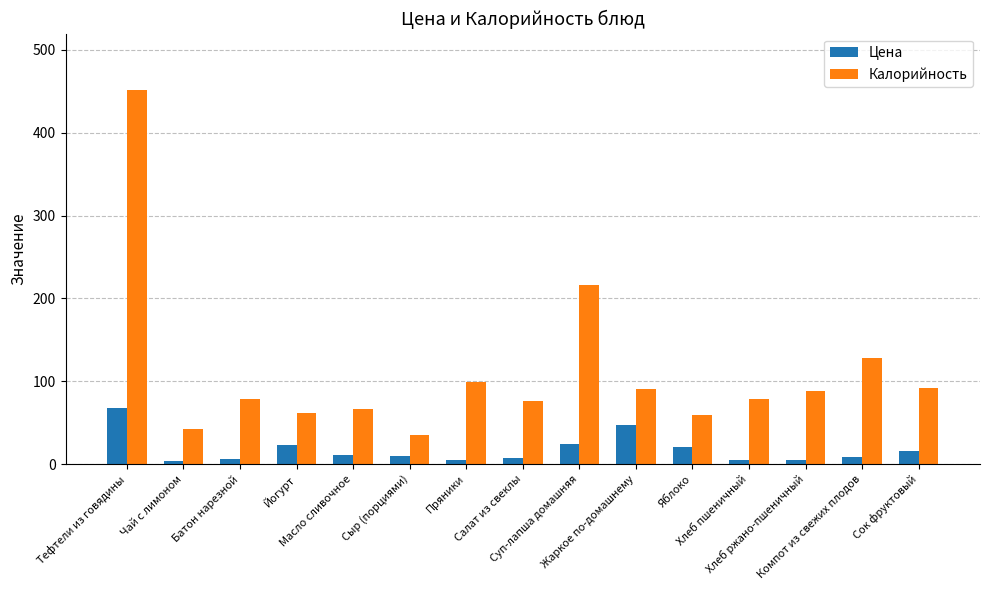

At how many categories does at least one series exceed 425?

1